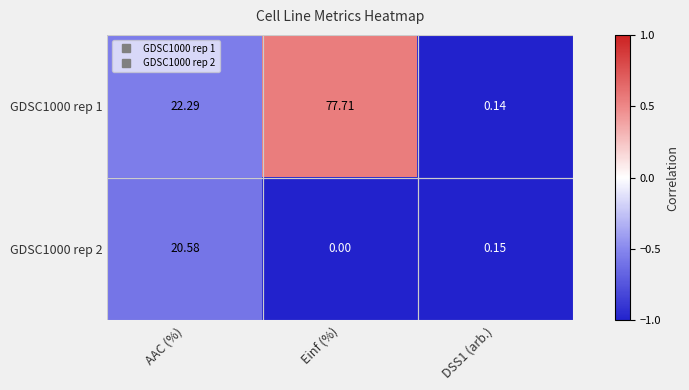

What is the minimum value shown in the chart?

0.0